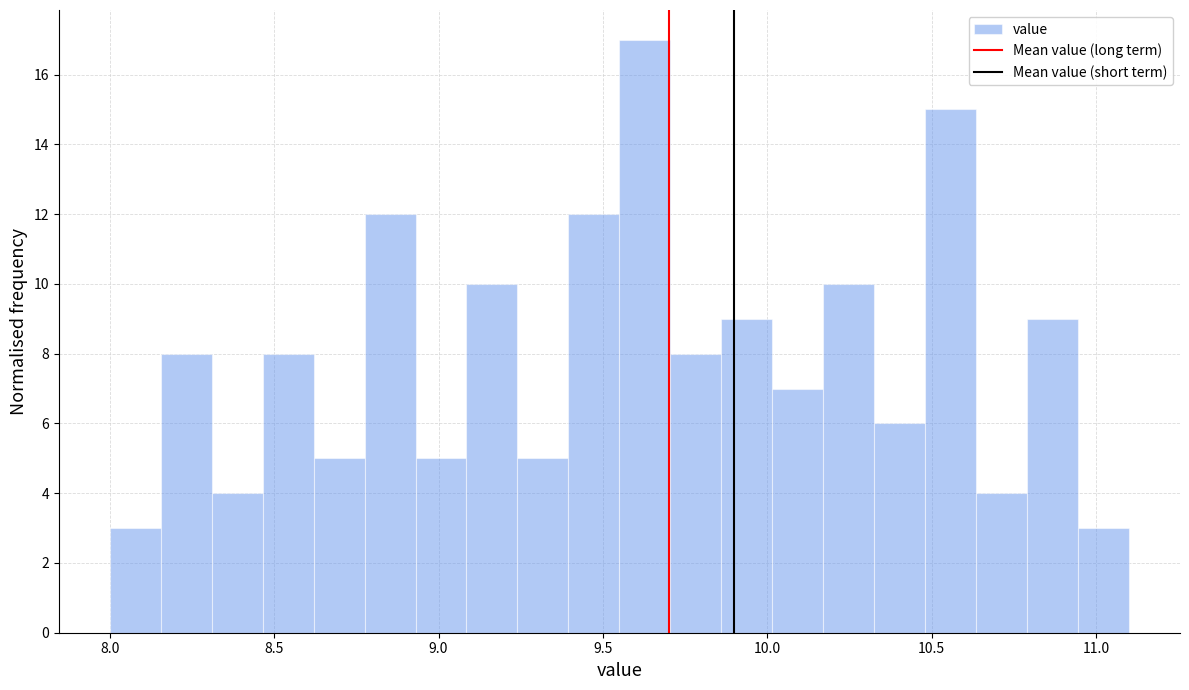

Around what value on the x-axis is the tallest bar? Give the approximate position of its centre, as read against the axis.

9.65